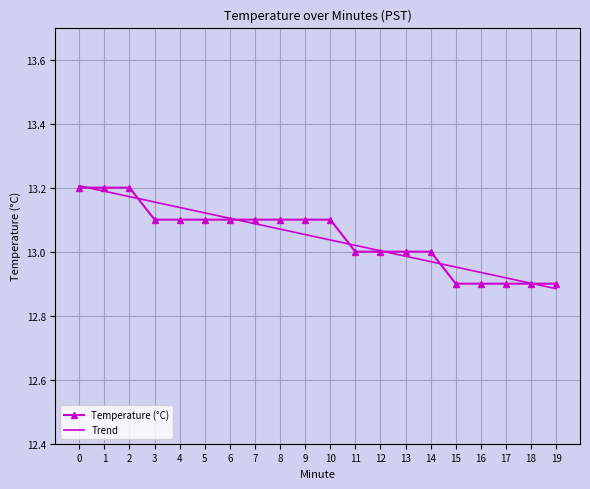

What are all the series names shown in the legend?

Temperature (°C), Trend